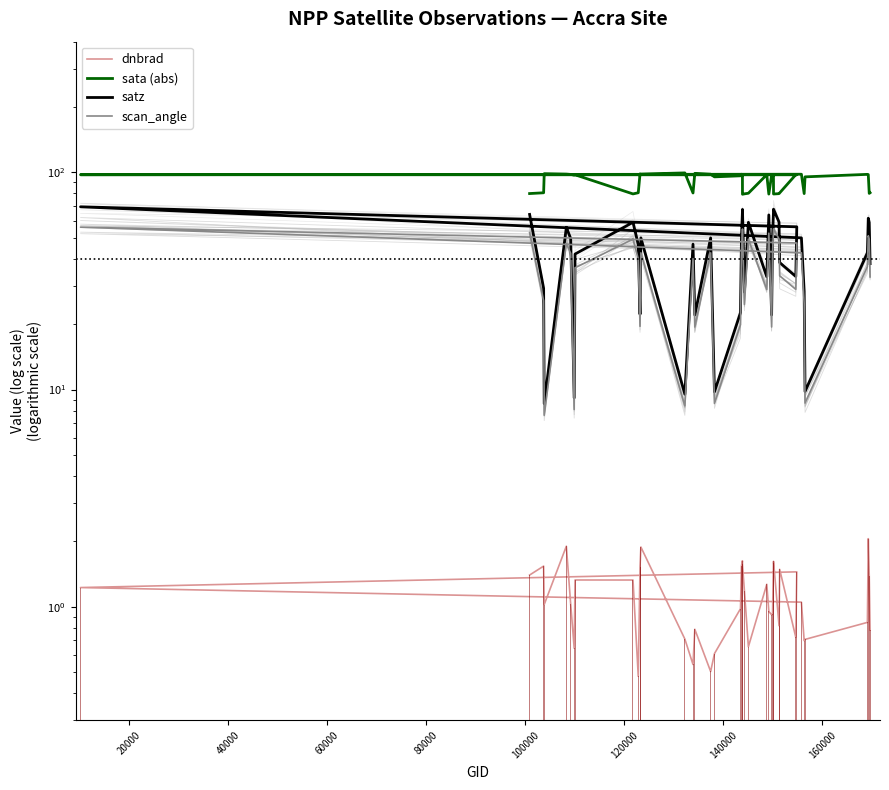

Which series has the largest total across all categories?

sata (abs)